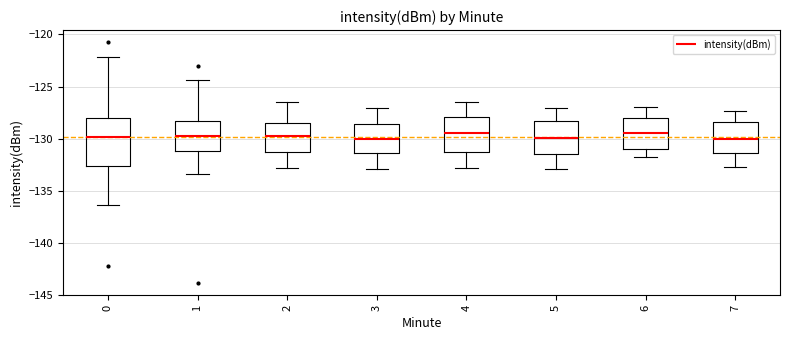

Where is the upper edge of the box at x = 3 on the y-axis? The values are not printed on the chart, so give them approximately, as read against the axis.

-128.5